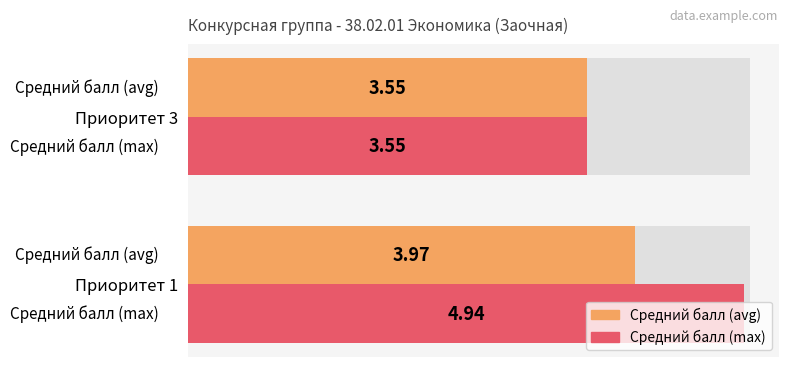

What is the difference between the highest and lowest values at Приоритет 1?

1.0